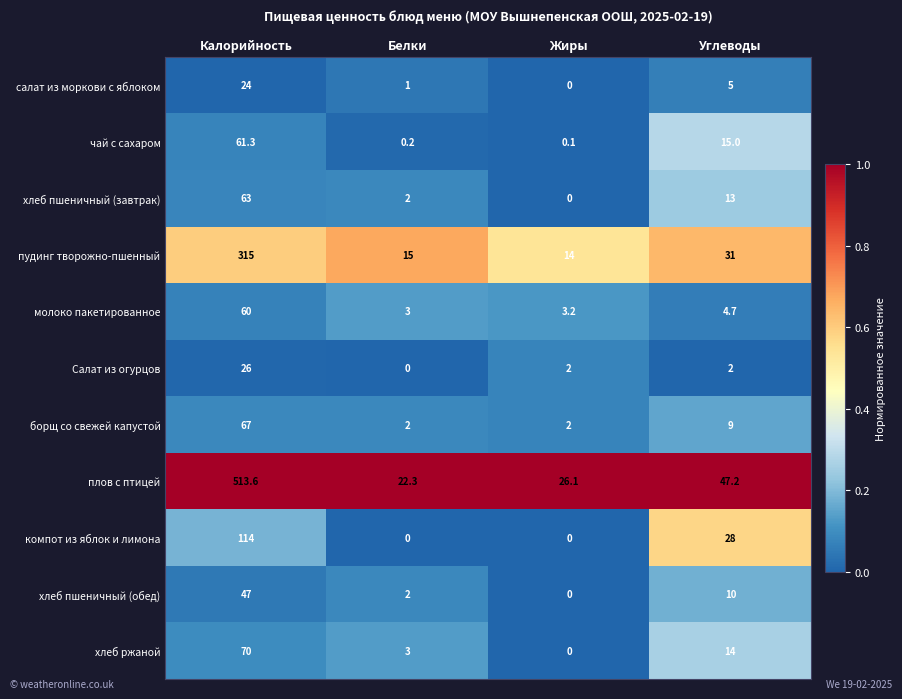

What is the sum of the плов с птицей values at Белки and Углеводы?

69.5